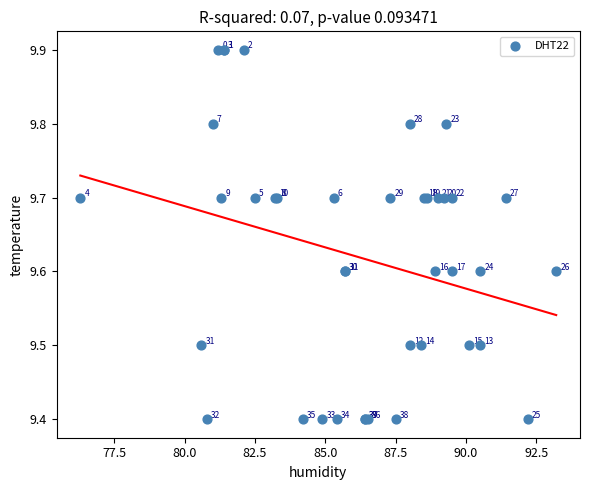

What Y value in the scatter plot is closest to 9?

9.4